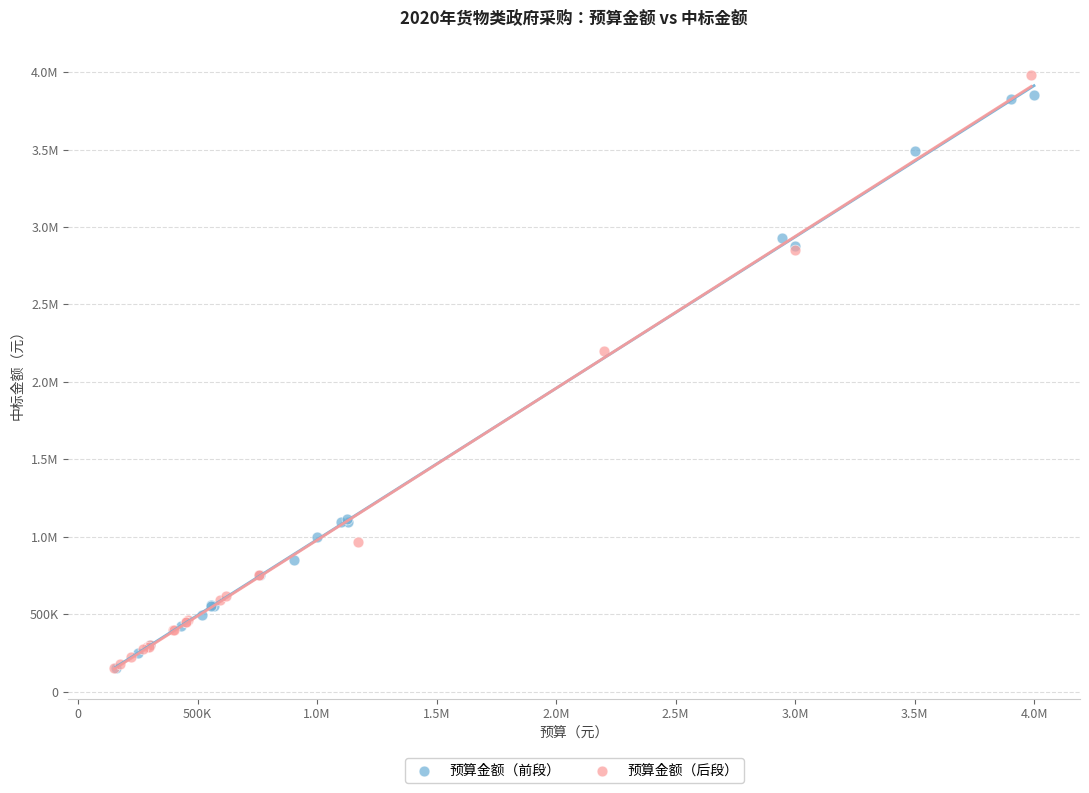

What are all the series names shown in the legend?

预算金额（前段）, 预算金额（后段）